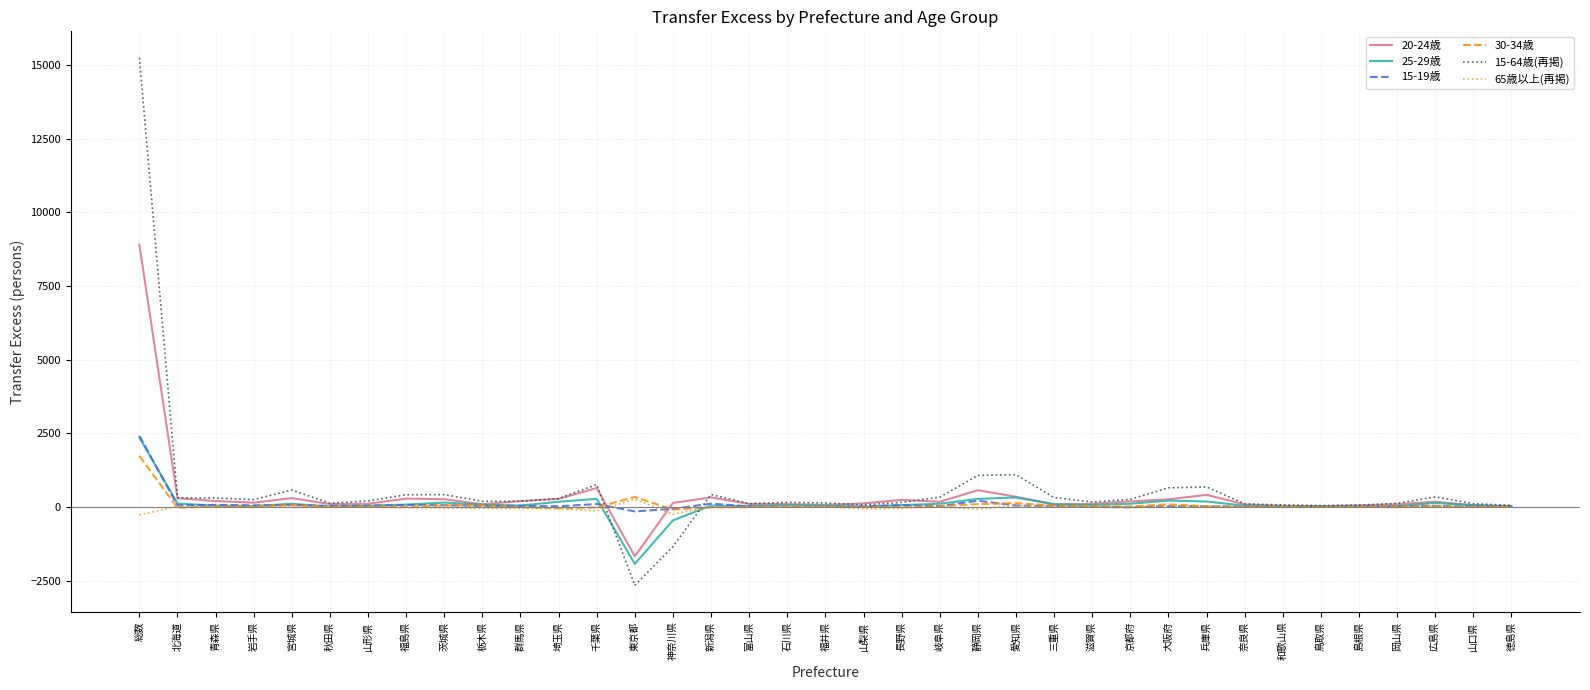

What value does the 25-29歳 series have at 総数?

2357